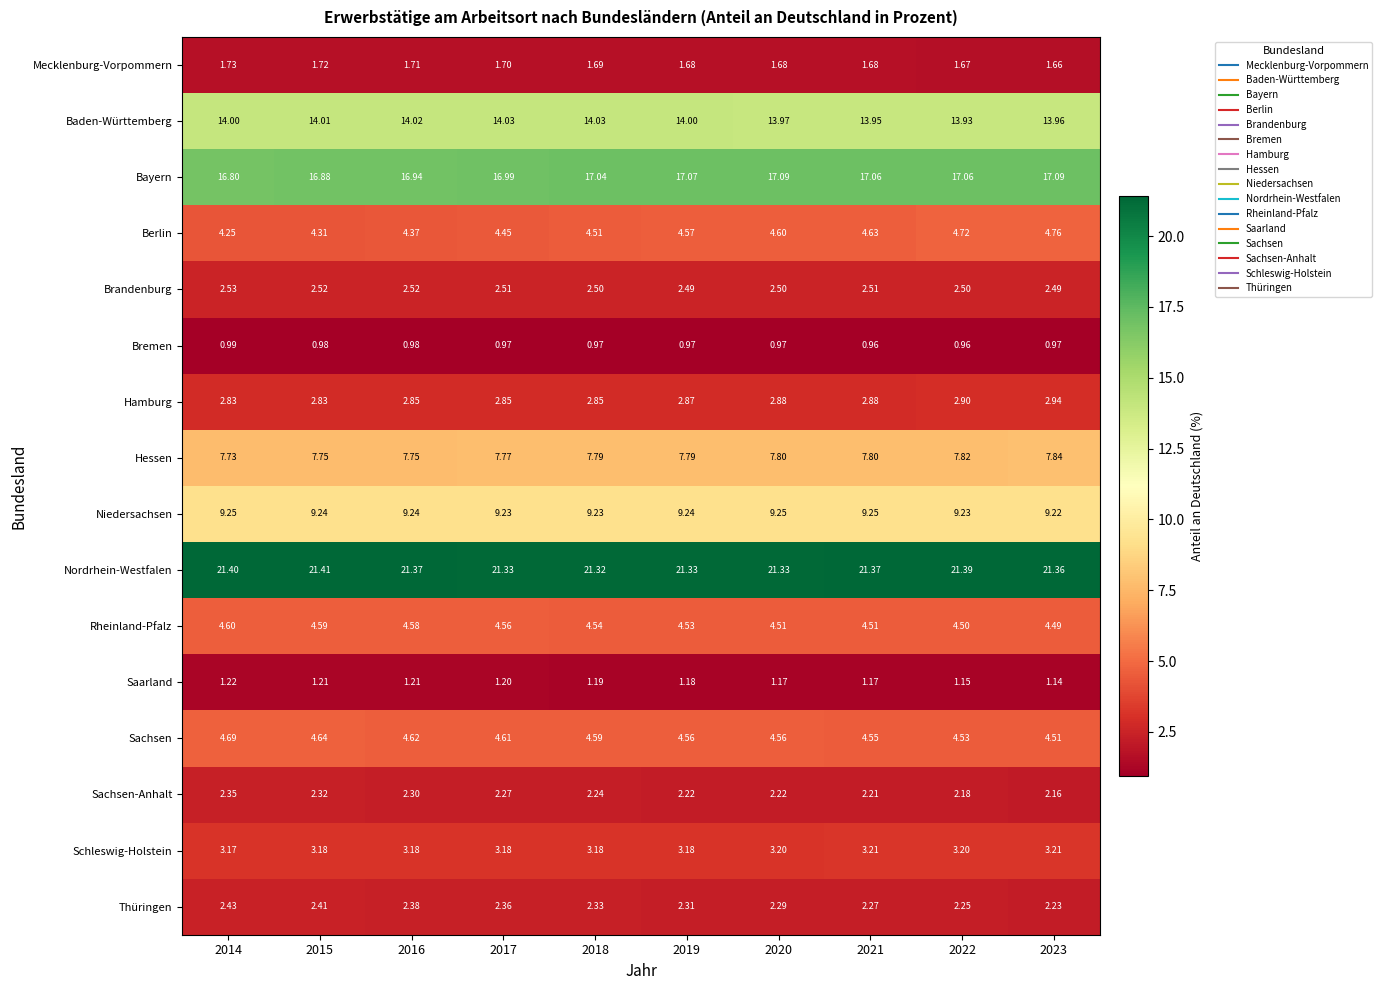

Which series has the largest total across all categories?

Nordrhein-Westfalen